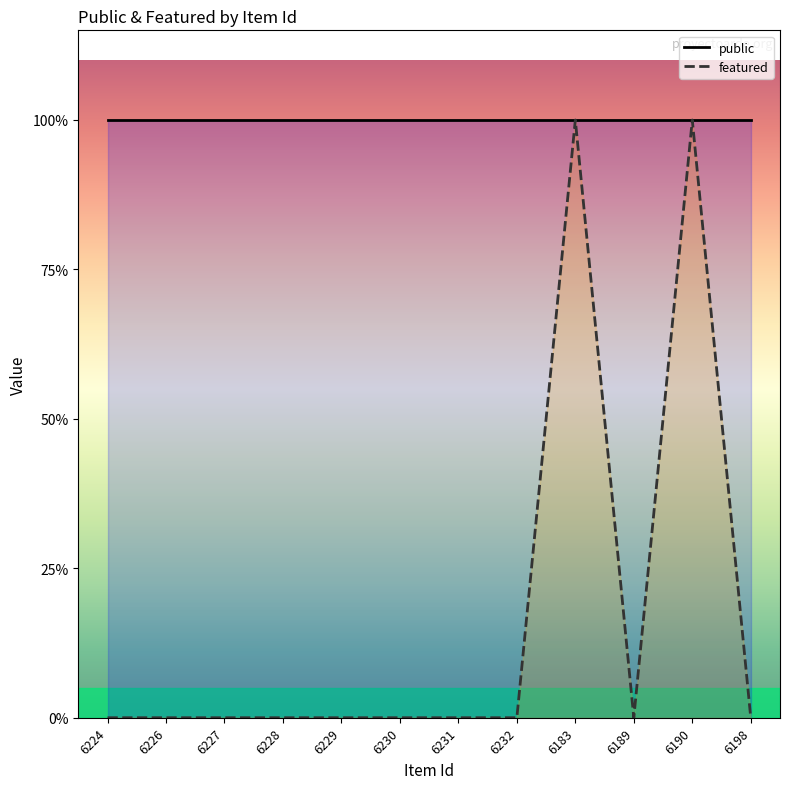

List the labels in order of value, smallest first.

6224, 6226, 6227, 6228, 6229, 6230, 6231, 6232, 6189, 6198, 6183, 6190